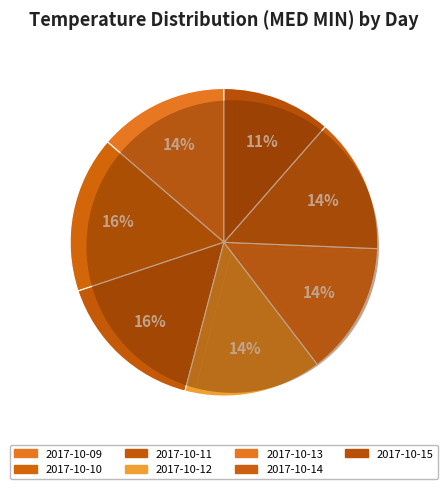

How many segments does this pie chart have?

7